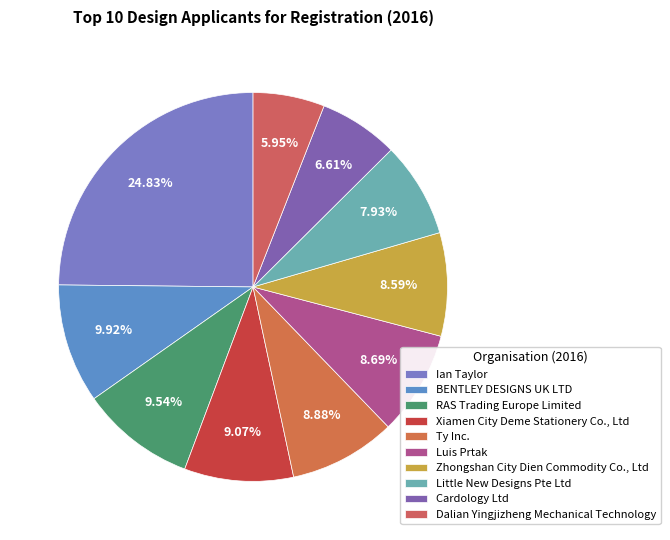

Count the number of slices in the pie.

10